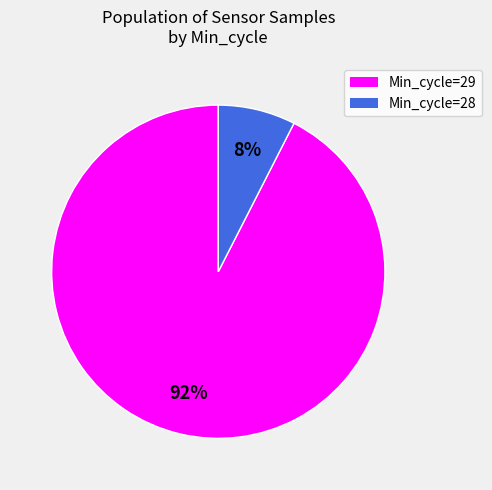

Count the number of slices in the pie.

2